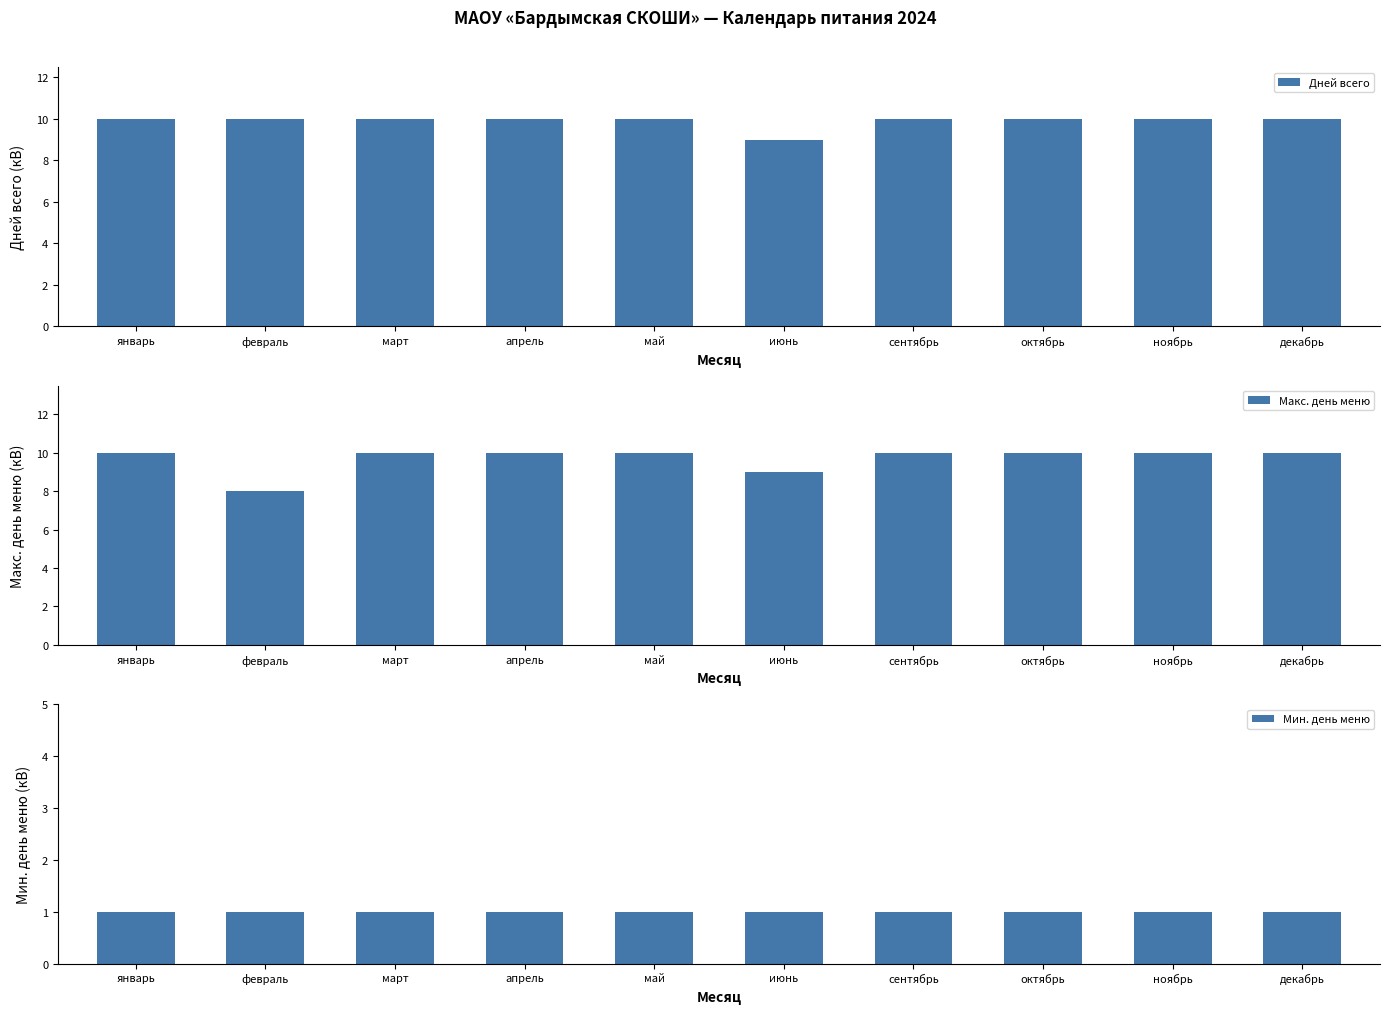

Between июнь and апрель, which is larger?

апрель